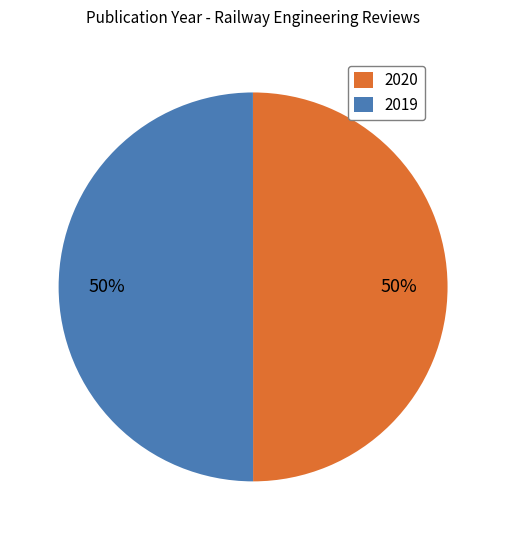

Is the sum of 2020 and 2019 greater than half?

Yes